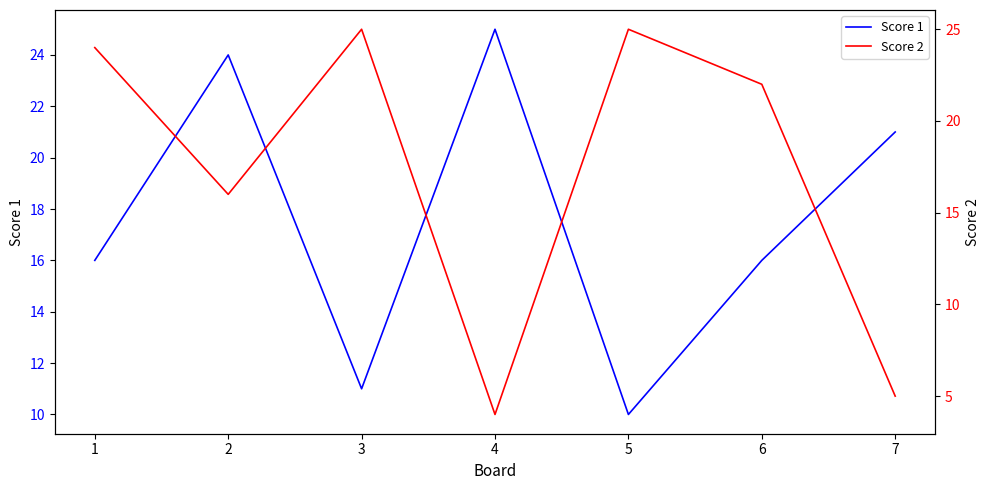

True or false: Score 2 has more than 2 points higher than both neighbors.

False